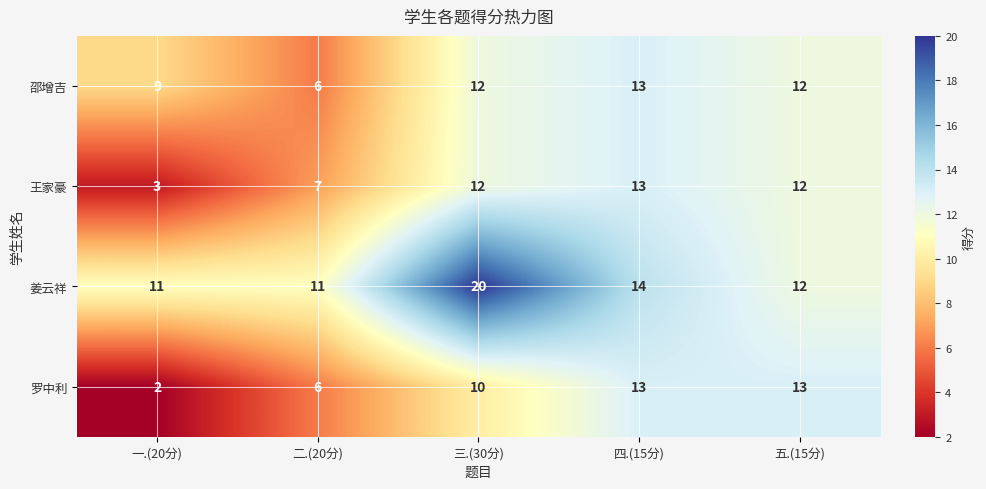

What is the maximum value shown in the chart?

20